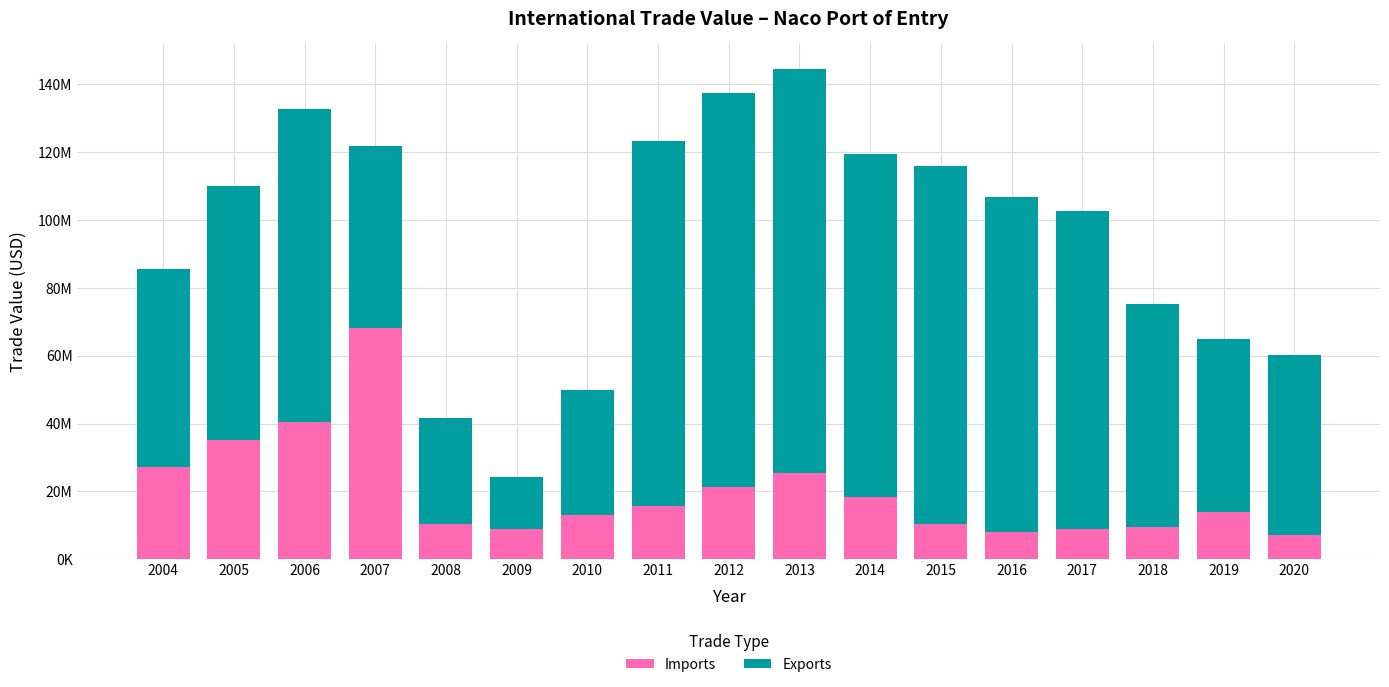

What are all the series names shown in the legend?

Imports, Exports